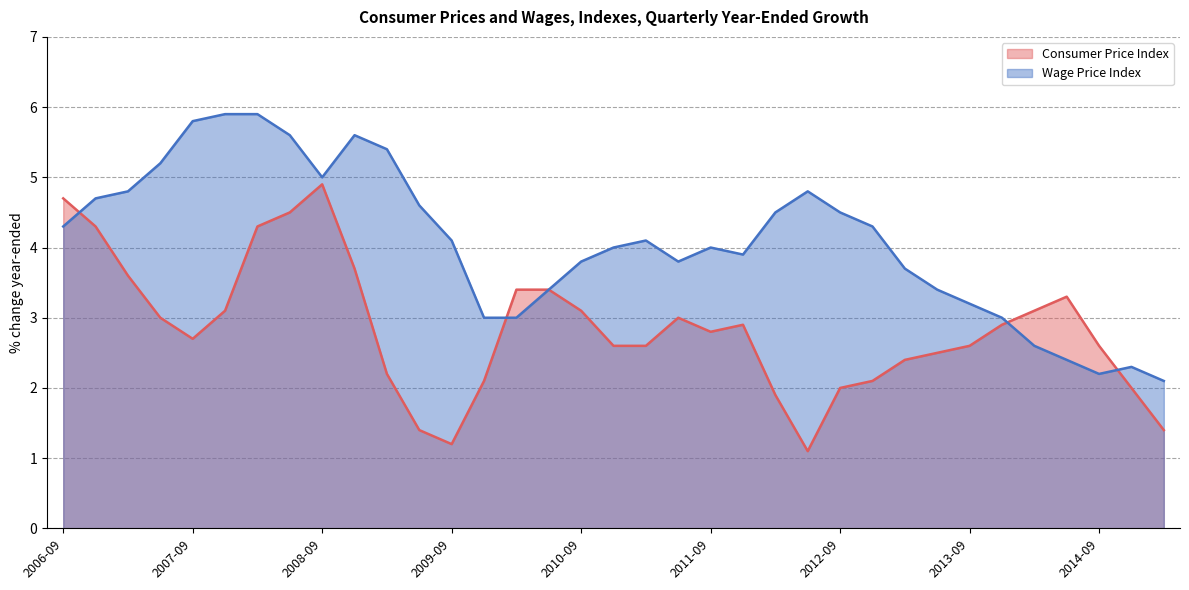

How many lines are shown in the chart?

2